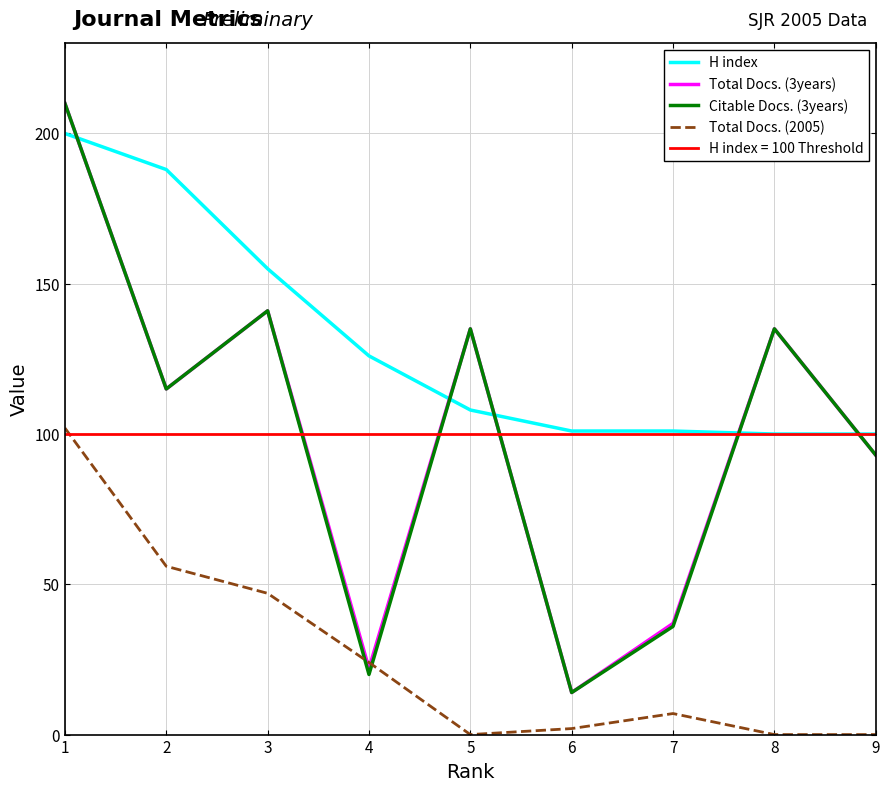

What is the highest value of the H index series?

200